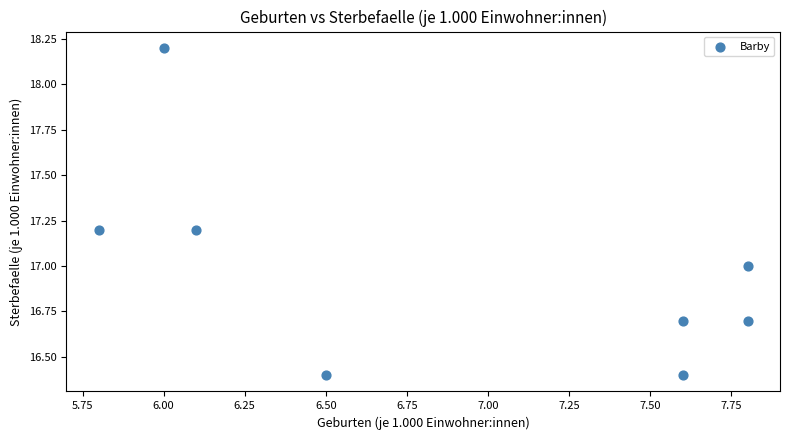

What is the average X value?

6.9